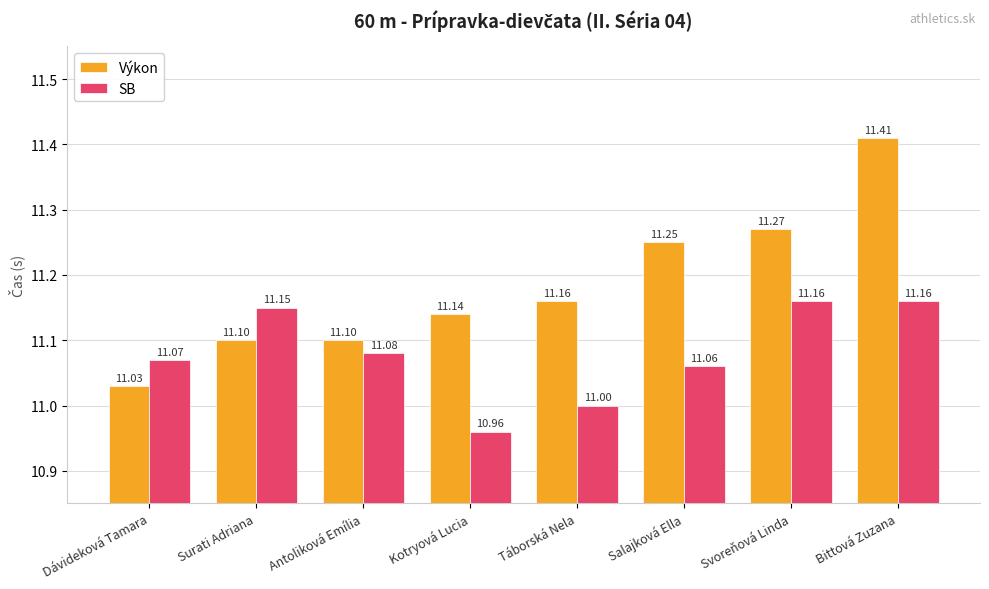

What is the sum of the SB values at Dávideková Tamara and Svoreňová Linda?

22.2